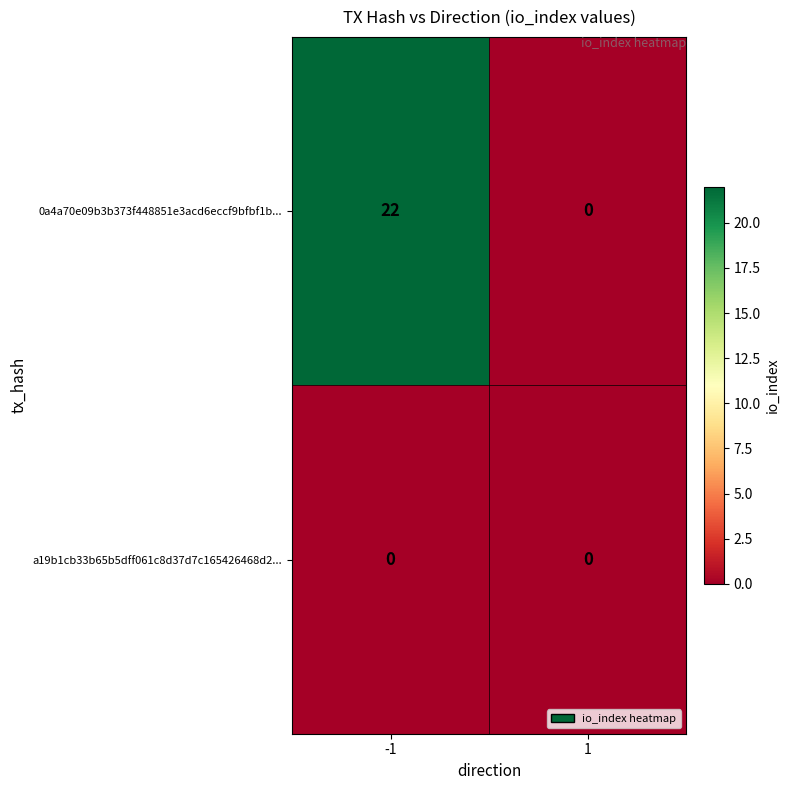

The a19b1cb33b65b5dff061c8d37d7c165426468d2... series shows 0 at -1. True or false?

True